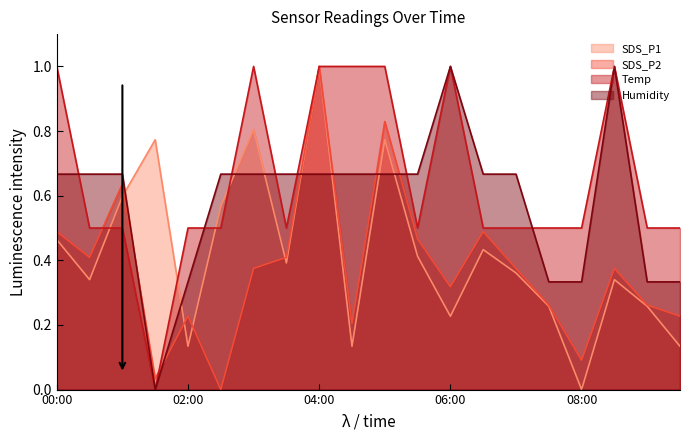

At which category is the sum across all series the highest?

04:00